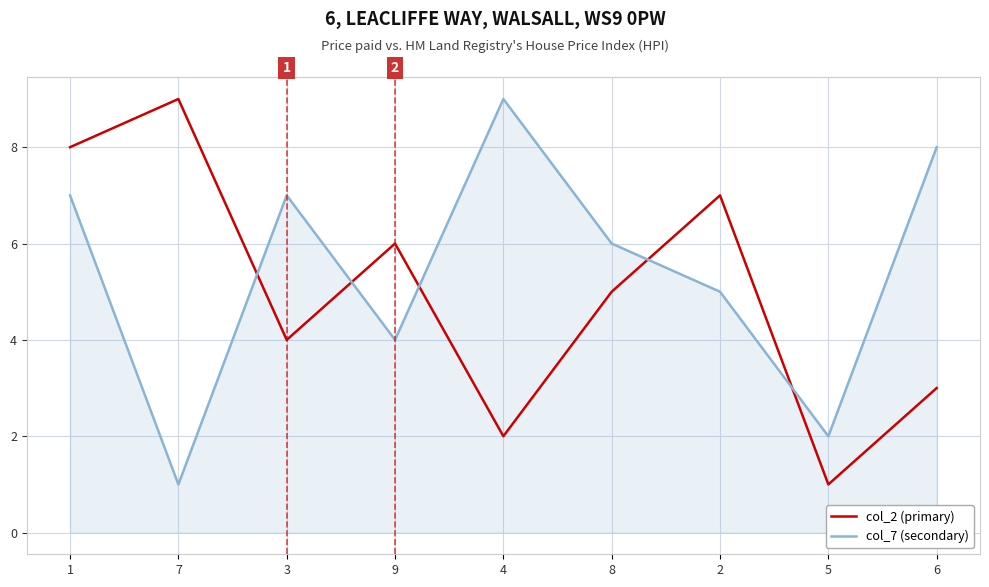

Reading left to right, what are all the values shown in this chart?

col_2 (primary): 1=8	7=9	3=4	9=6	4=2	8=5	2=7	5=1	6=3
col_7 (secondary): 1=7	7=1	3=7	9=4	4=9	8=6	2=5	5=2	6=8